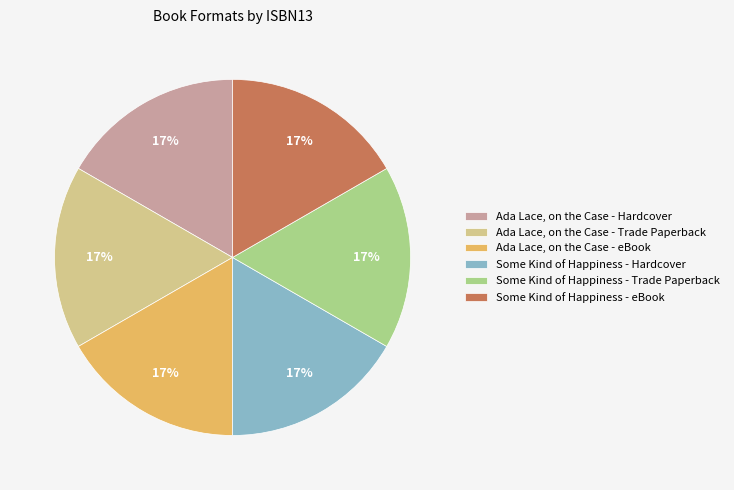

Approximately how many times larger is the value at Some Kind of Happiness - eBook compared to Ada Lace, on the Case - Hardcover?

1.0